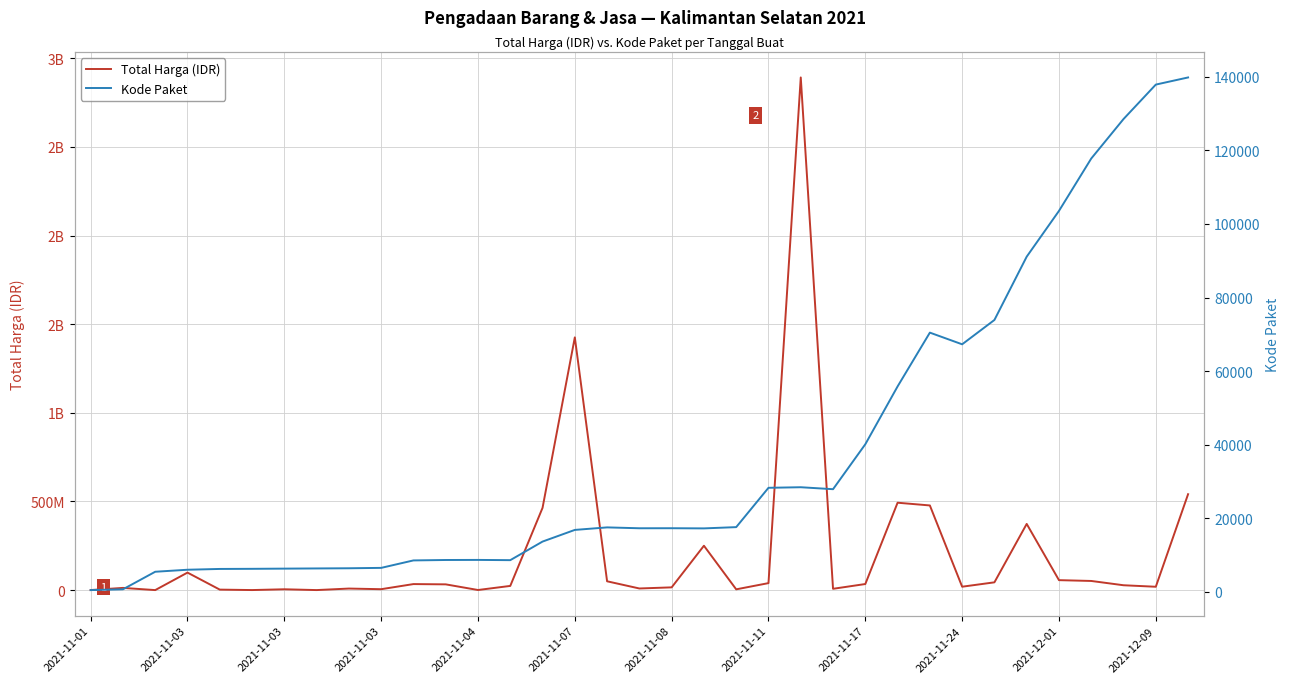

Reading left to right, extract all data points from this chart.

Total Harga (IDR): 333600	12453900	78000	98772570	2772000	265000	4672200	182000	8742500	5129000	34000000	32441200	577875	23653000	464002100	1425867900	49730040	9180000	15513960	250350000	4350000	39440000	2892122000	7401240	34292000	493000000	477600000	19175000	43859200	373404000	56152800	51601000	27412000	18900000	541071000
Kode Paket: 464	675	5449	5997	6214	6246	6300	6350	6397	6503	8530	8646	8668	8601	13652	16823	17509	17272	17283	17238	17580	28271	28425	27891	40112	55826	70453	67279	73894	91101	103541	117783	128516	137876	139817